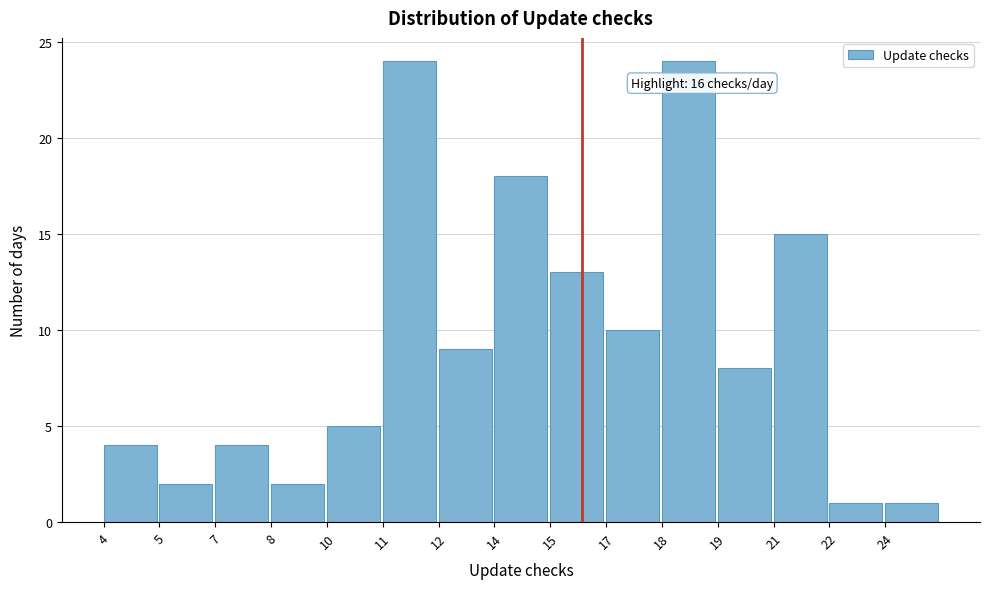

Reading left to right, list all the values displayed in this chart.

4=4	5=2	7=4	8=2	10=5	11=24	12=9	14=18	15=13	17=10	18=24	19=8	21=15	22=1	24=1